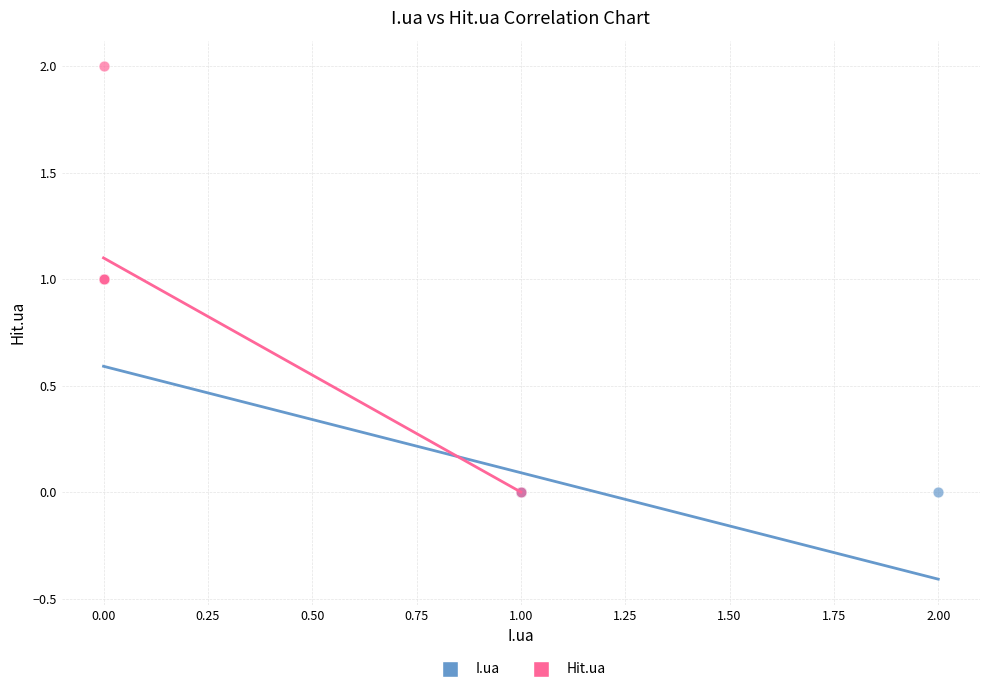

Which series has the widest spread of Y values?

Hit.ua